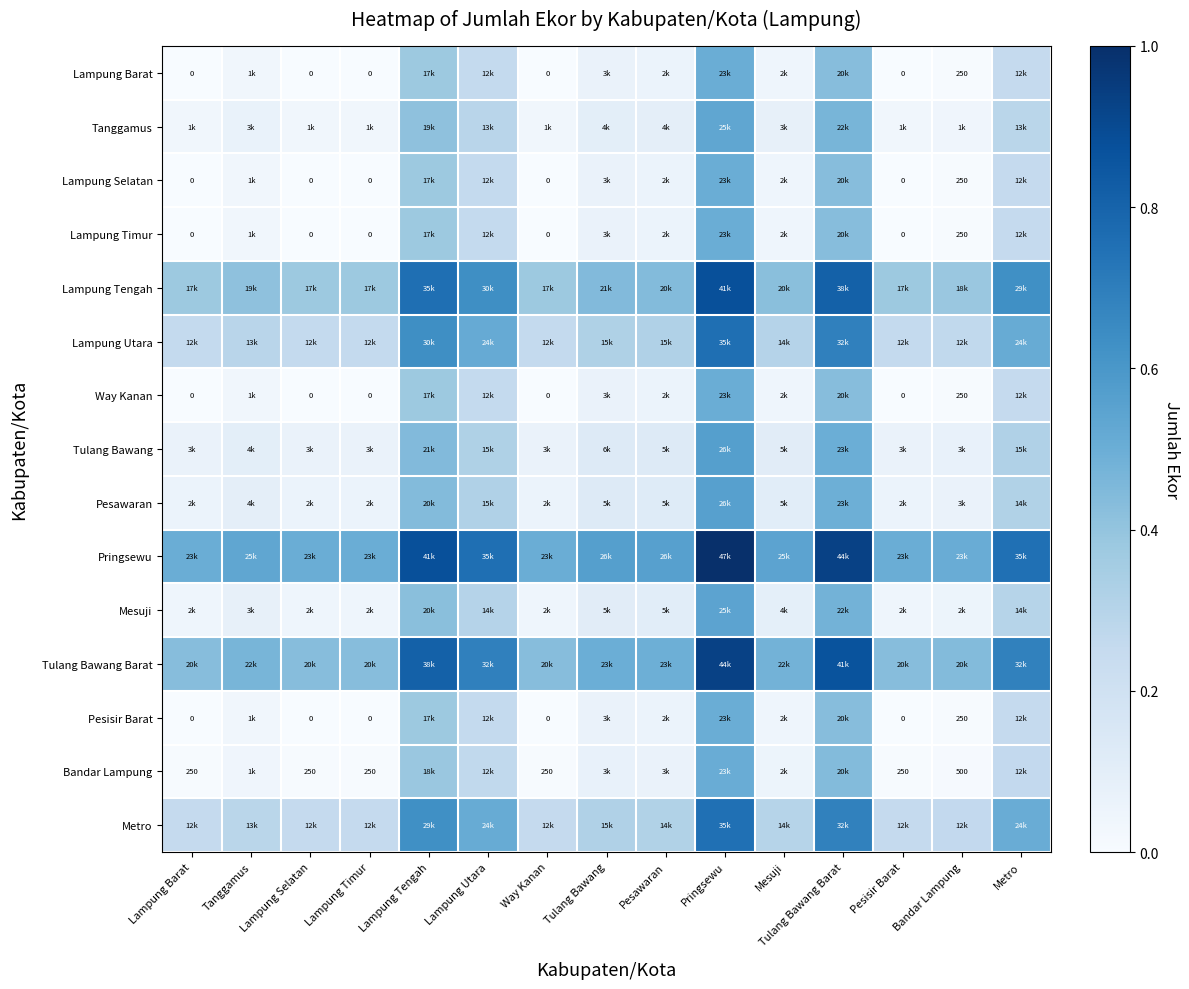

At which category is the sum across all series the highest?

Pringsewu